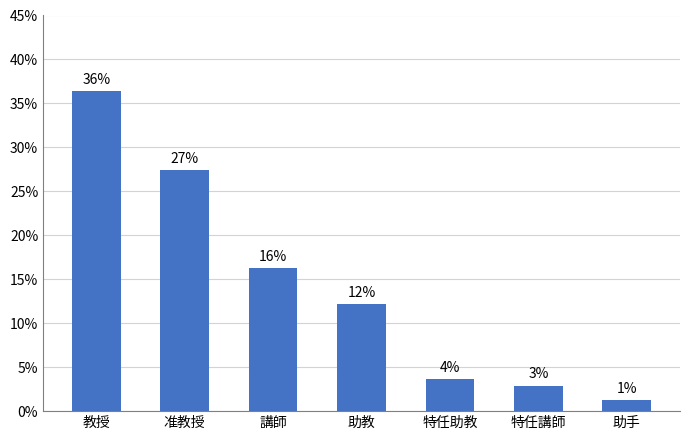

How many bars are there in total?

7